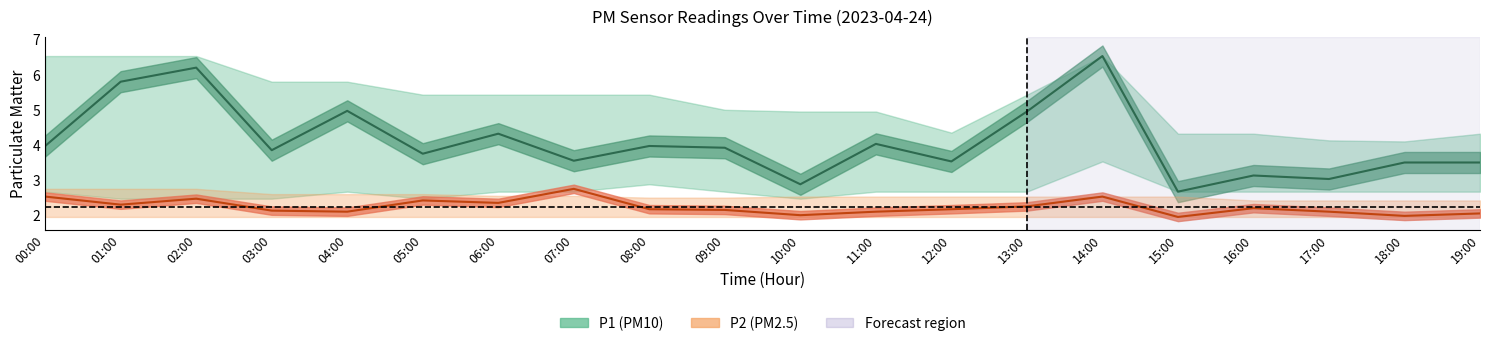

Reading left to right, transcribe all the data shown in this chart.

P1: 00:00=4.0	01:00=5.8	02:00=6.2	03:00=3.9	04:00=5.0	05:00=3.8	06:00=4.3	07:00=3.5	08:00=4.0	09:00=3.9	10:00=2.9	11:00=4.0	12:00=3.5	13:00=5.0	14:00=6.5	15:00=2.7	16:00=3.1	17:00=3.0	18:00=3.5	19:00=3.5
P2: 00:00=2.5	01:00=2.3	02:00=2.5	03:00=2.1	04:00=2.1	05:00=2.4	06:00=2.4	07:00=2.8	08:00=2.2	09:00=2.1	10:00=2.0	11:00=2.1	12:00=2.2	13:00=2.2	14:00=2.5	15:00=1.9	16:00=2.2	17:00=2.1	18:00=2.0	19:00=2.0